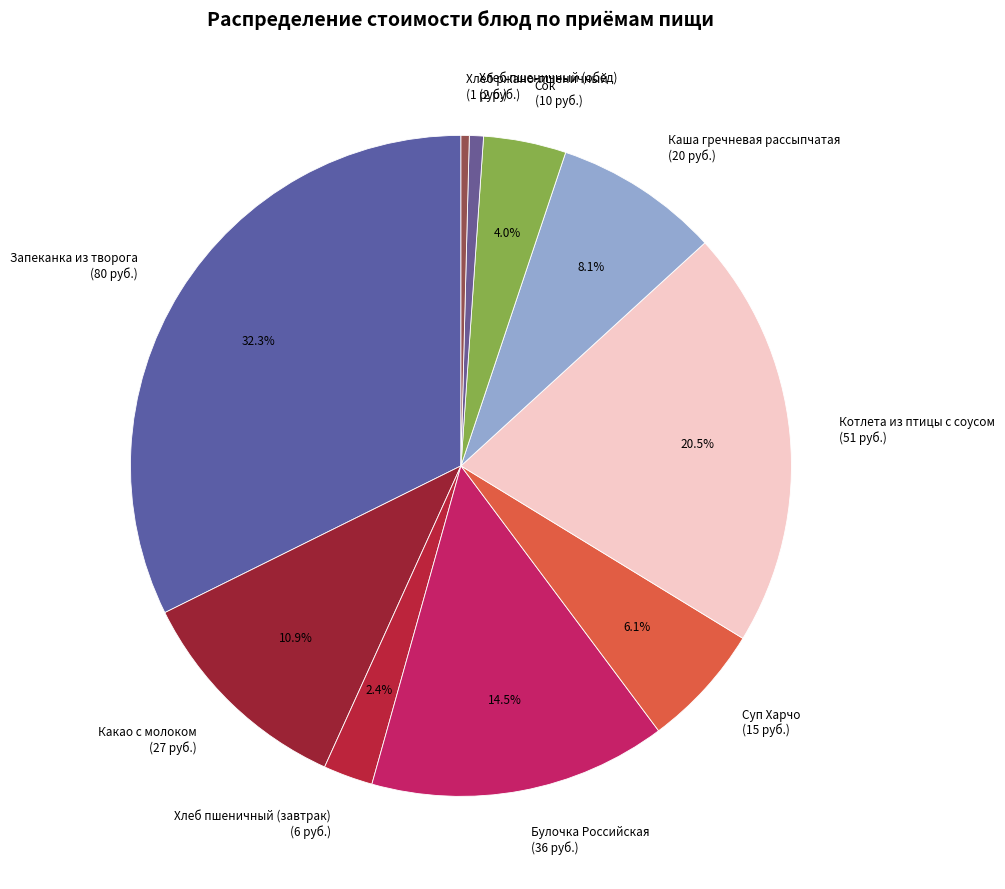

Approximately how many times larger is the value at Хлеб пшеничный (завтрак) compared to Хлеб пшеничный (обед)?

3.5